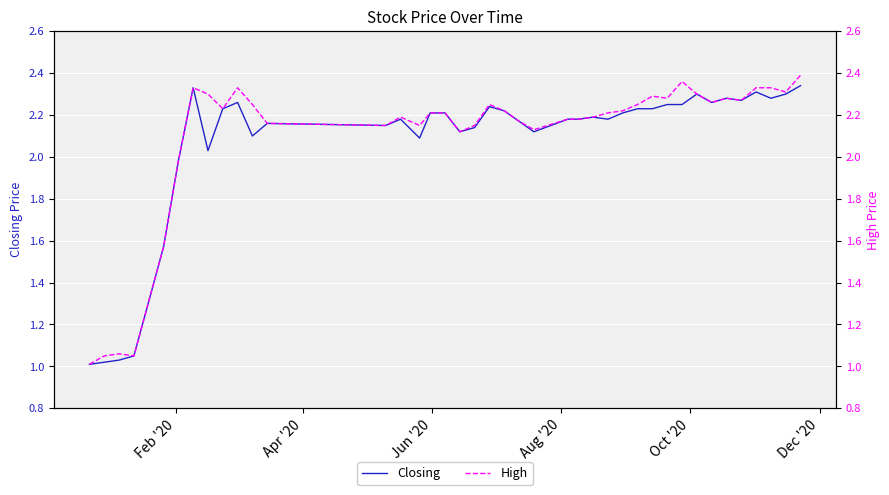

Which series has the largest range (max minus min)?

High